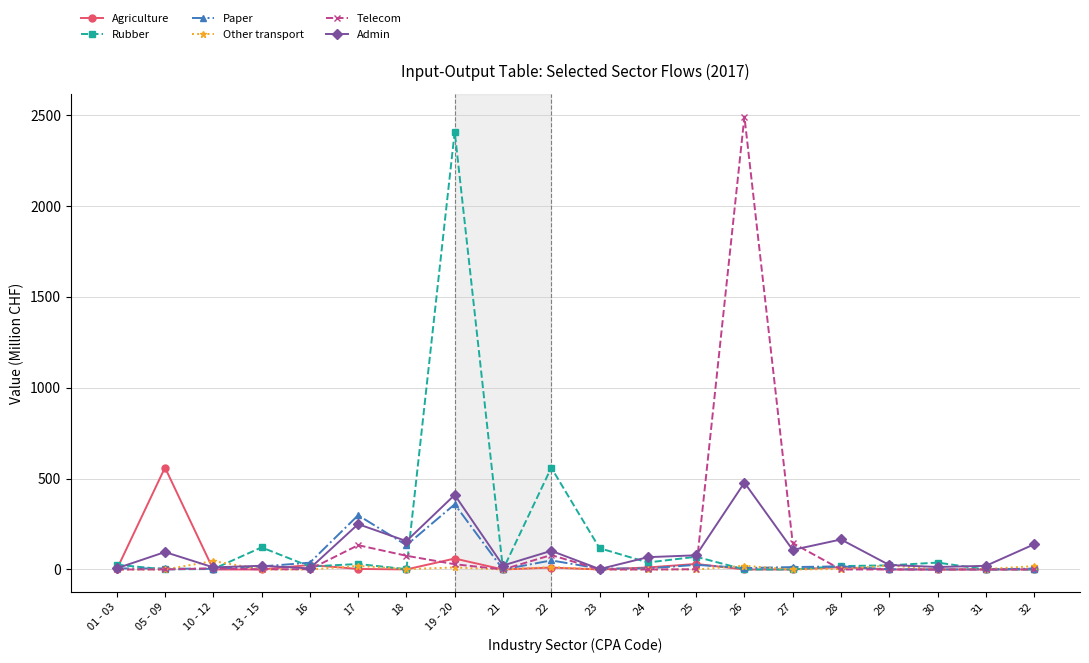

What is the greatest value displayed?

2491.4